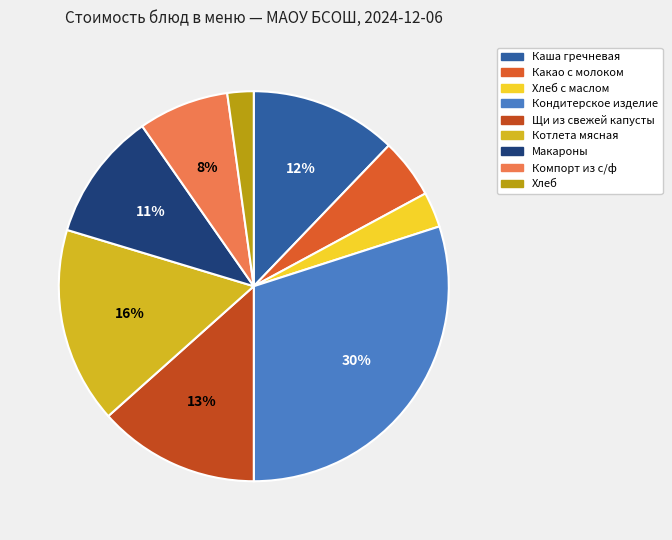

True or false: Хлеб с маслом accounts for 17% of the total.

False